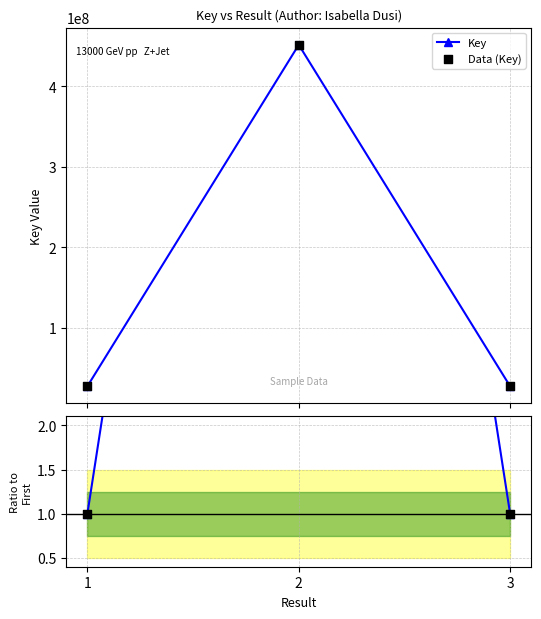

Is the value of Ratio to First at 2 greater than the value of Data (Key) at 1?

No